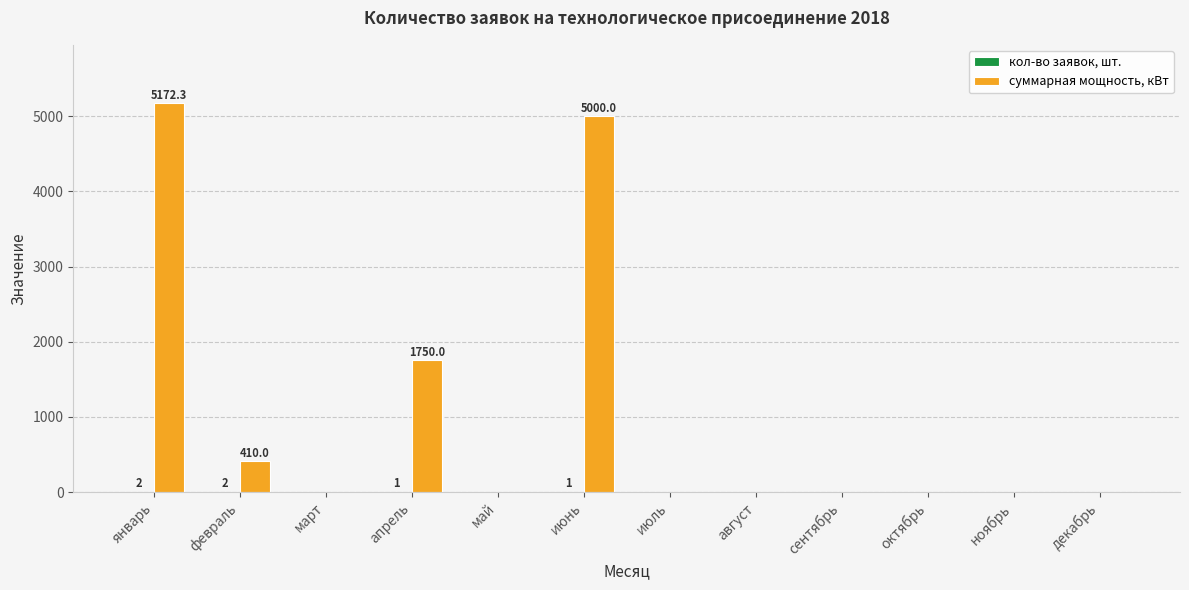

Which series has the widest spread of values?

суммарная мощность, кВт